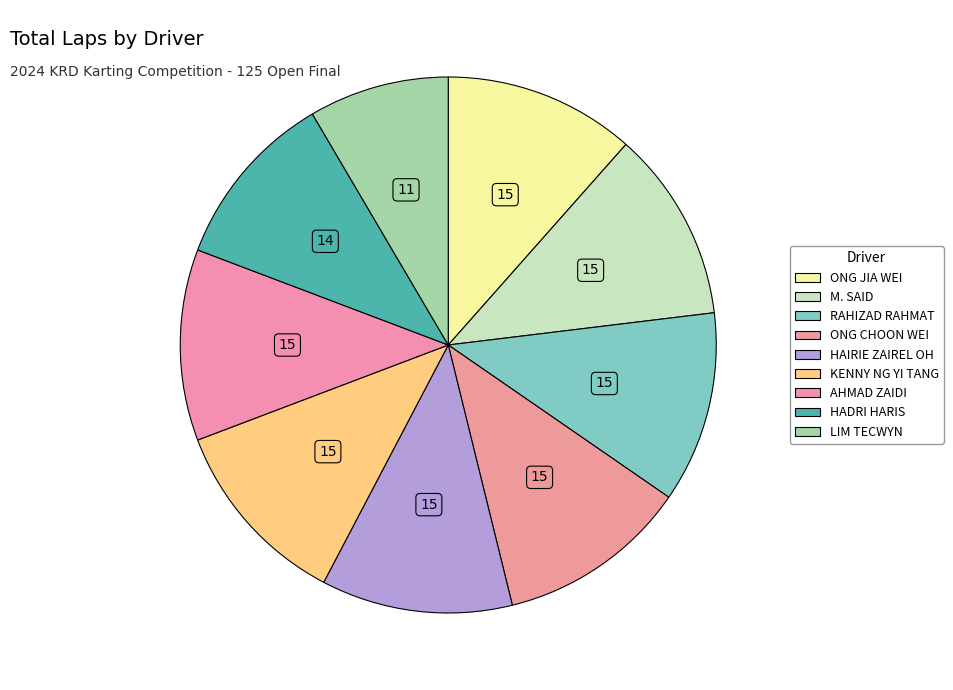

How many slices are in this pie chart?

9